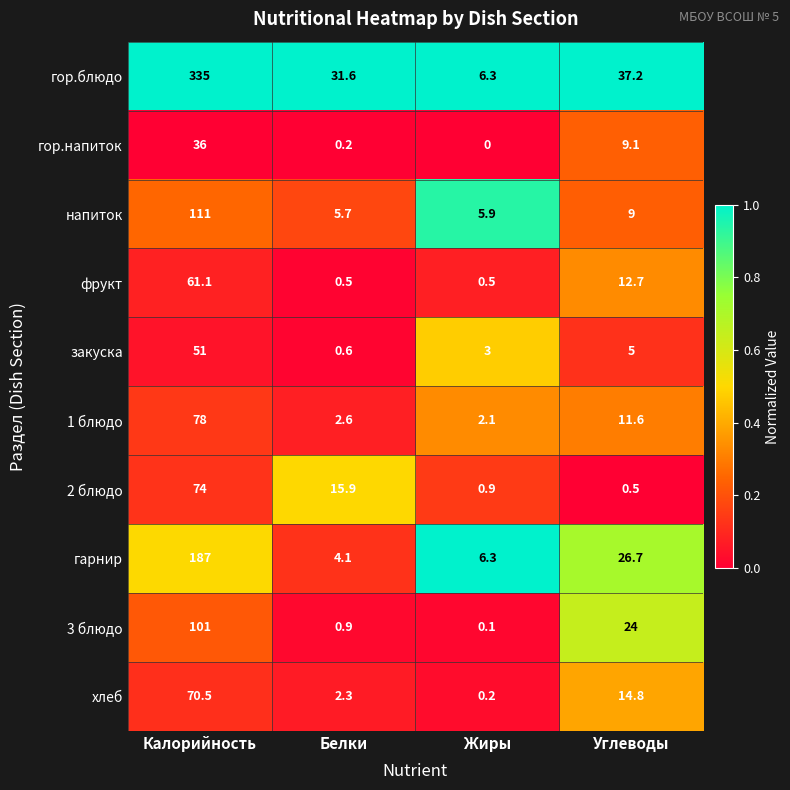

Count the number of data series in this chart.

10